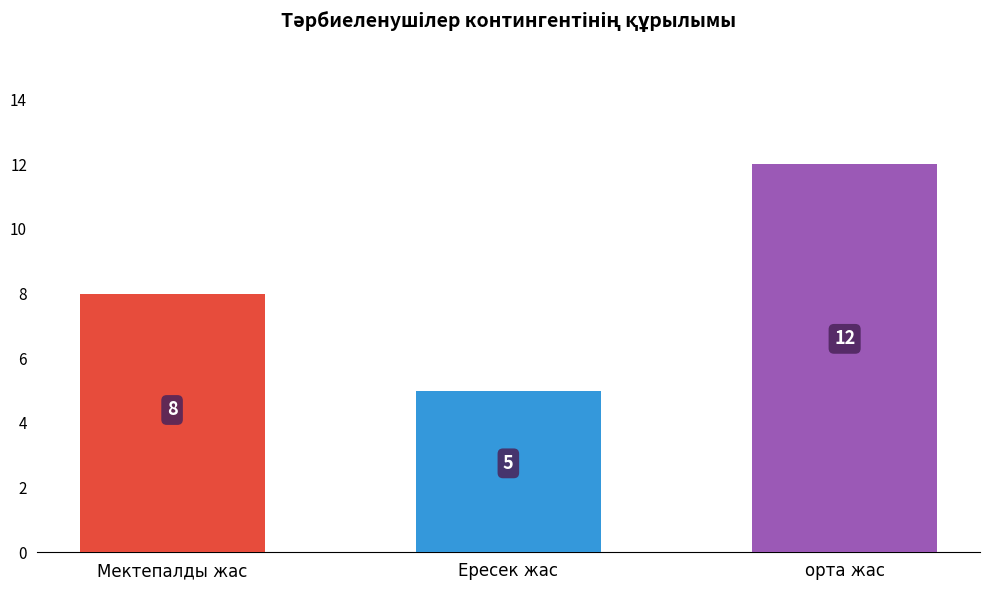

Rank the categories by value from highest to lowest.

орта жас, Мектепалды жас, Ересек жас